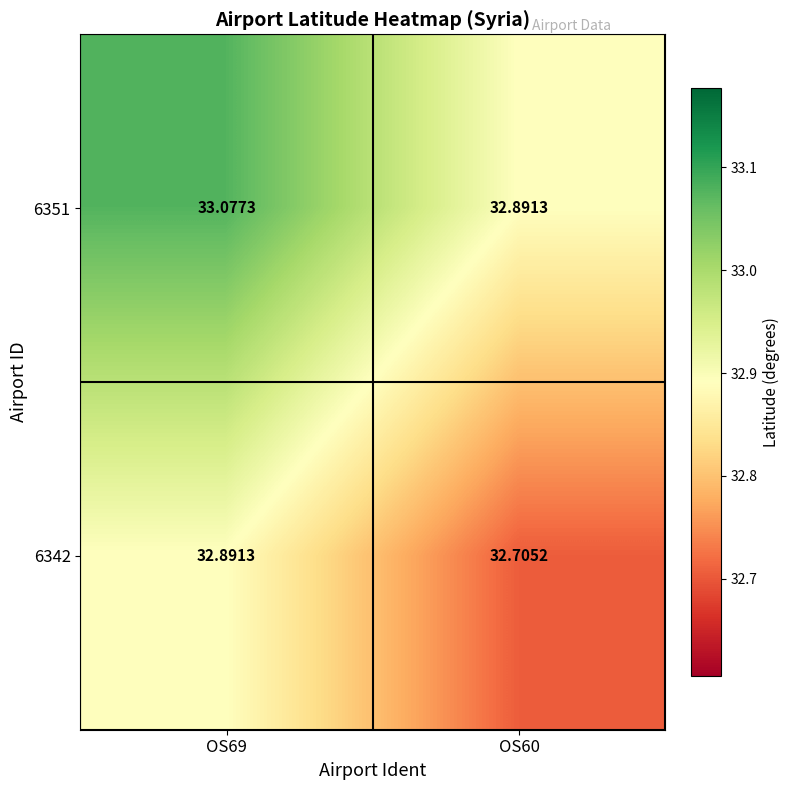

Is the value of 6342 at OS60 greater than the value of 6351 at OS60?

No